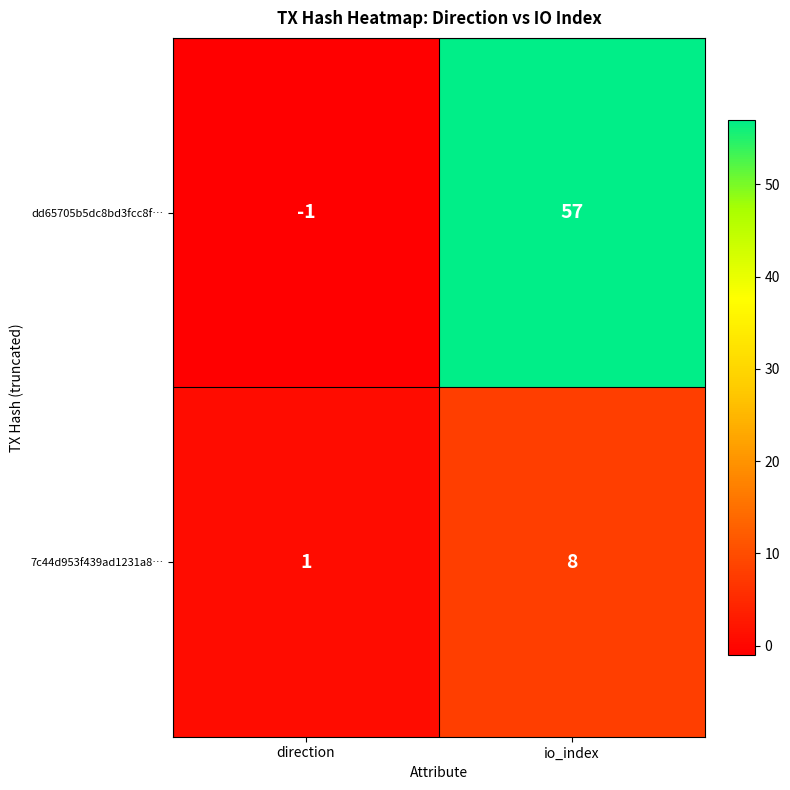

Between direction and io_index, which series saw the biggest shift?

dd65705b5dc8bd3fcc8f…